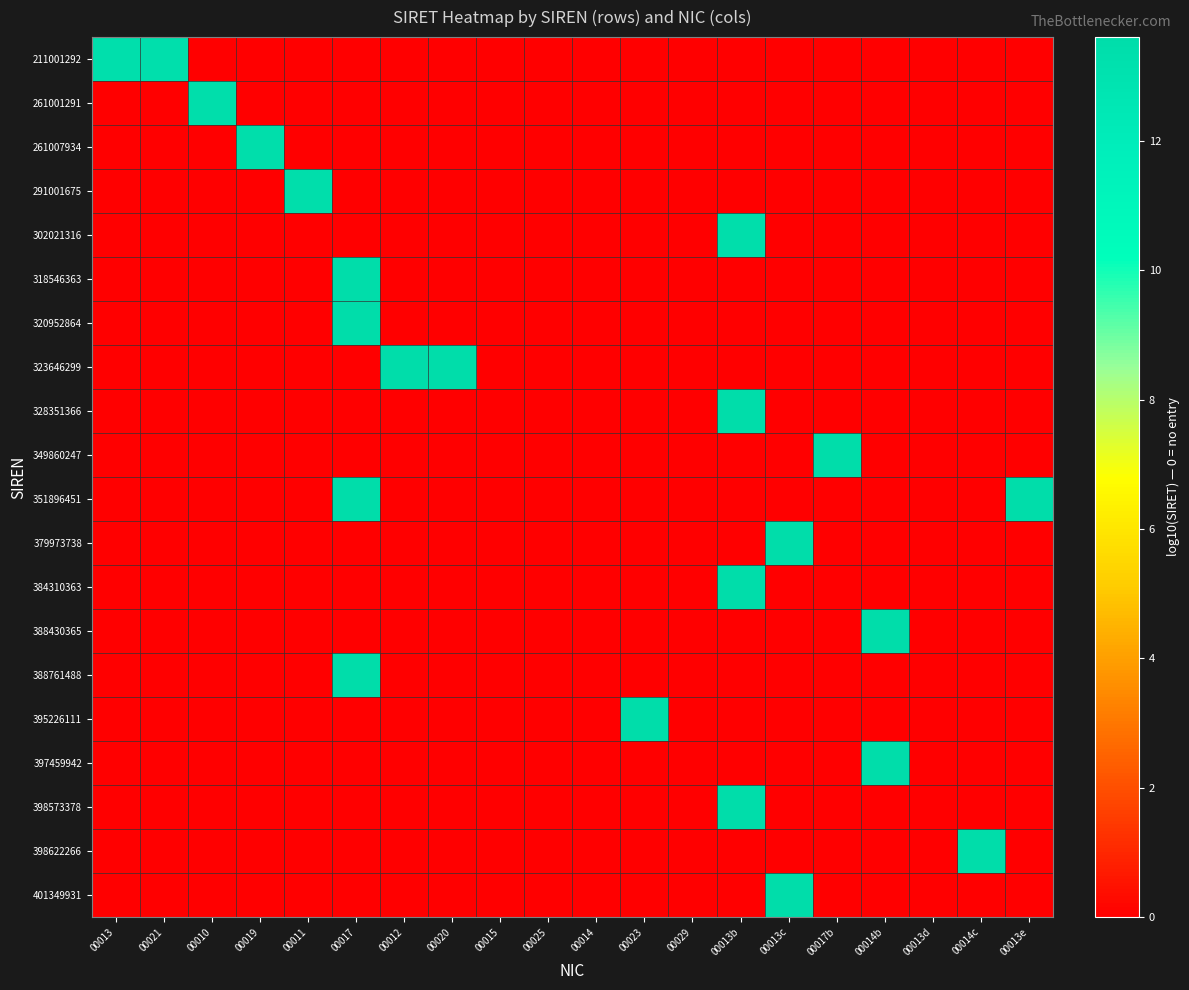

Which series has the widest spread of values?

401349931